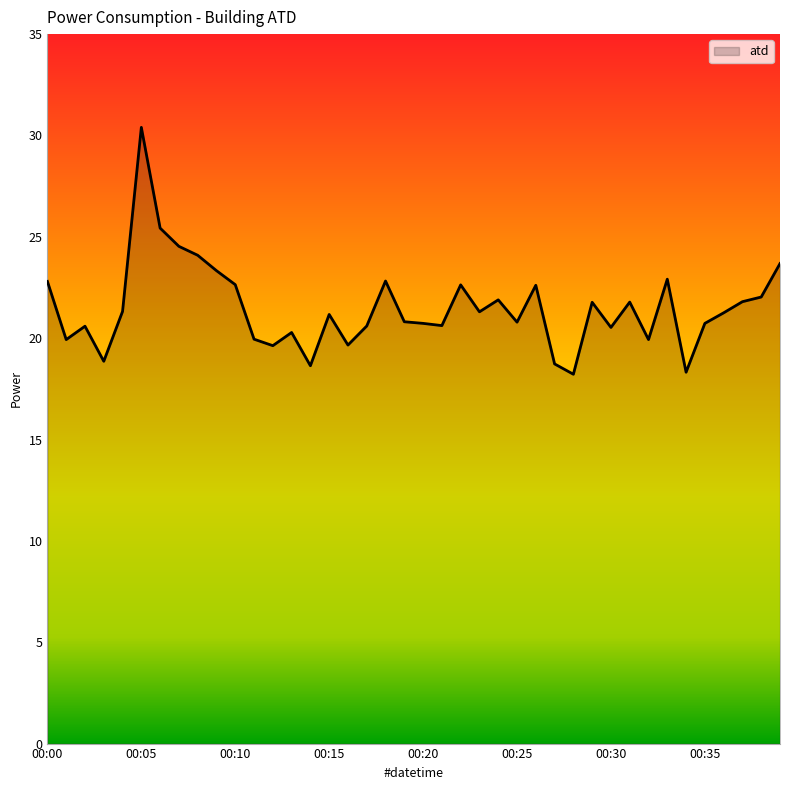

What is the minimum value shown in the chart?

18.2